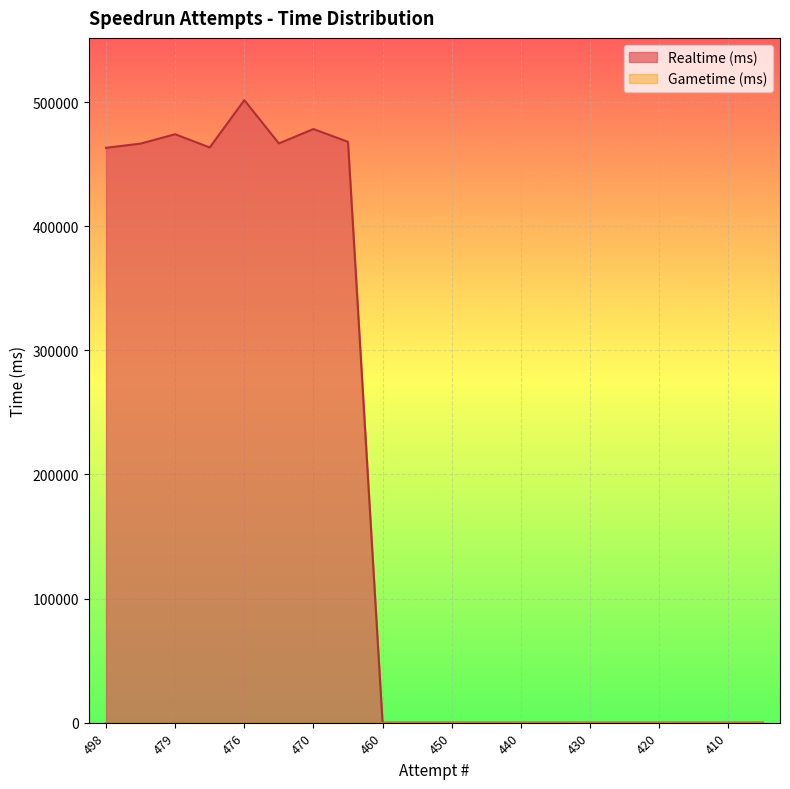

At which category does the chart reach its peak across all series?

476